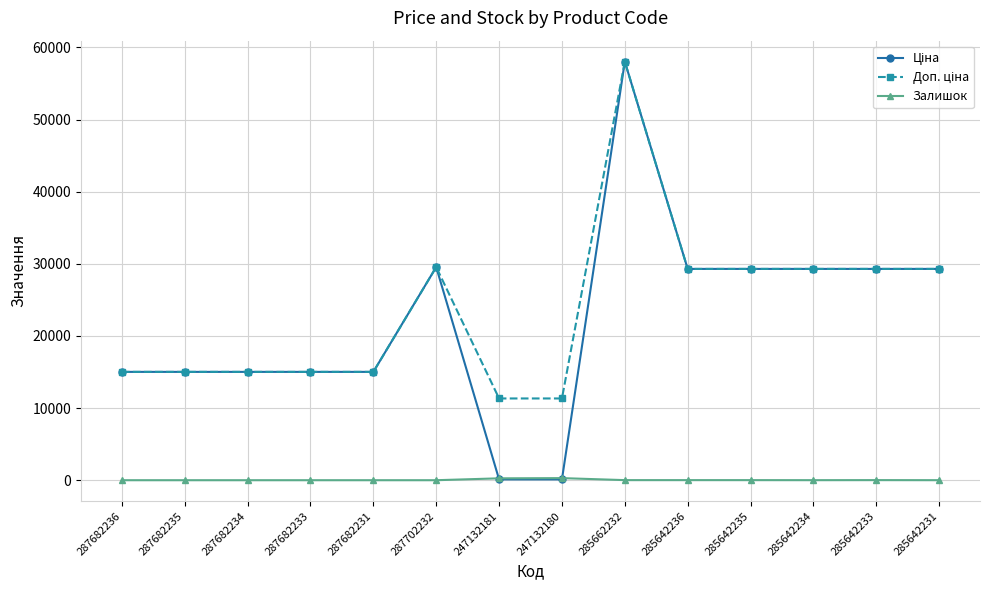

What is the total value across all series at 287682233?

30038.4